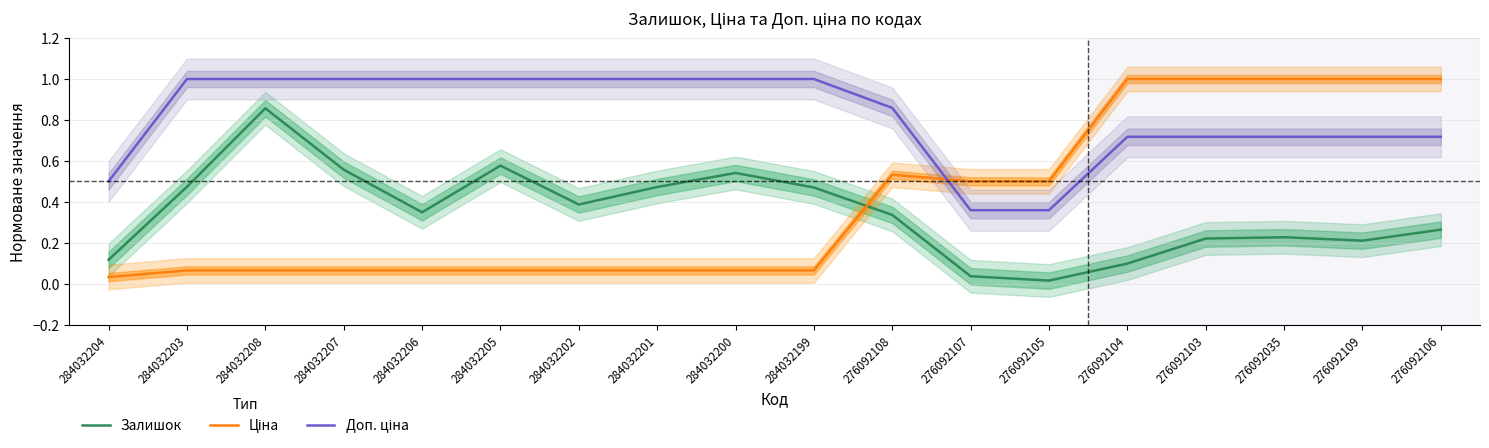

At which category is the sum across all series the highest?

276092106